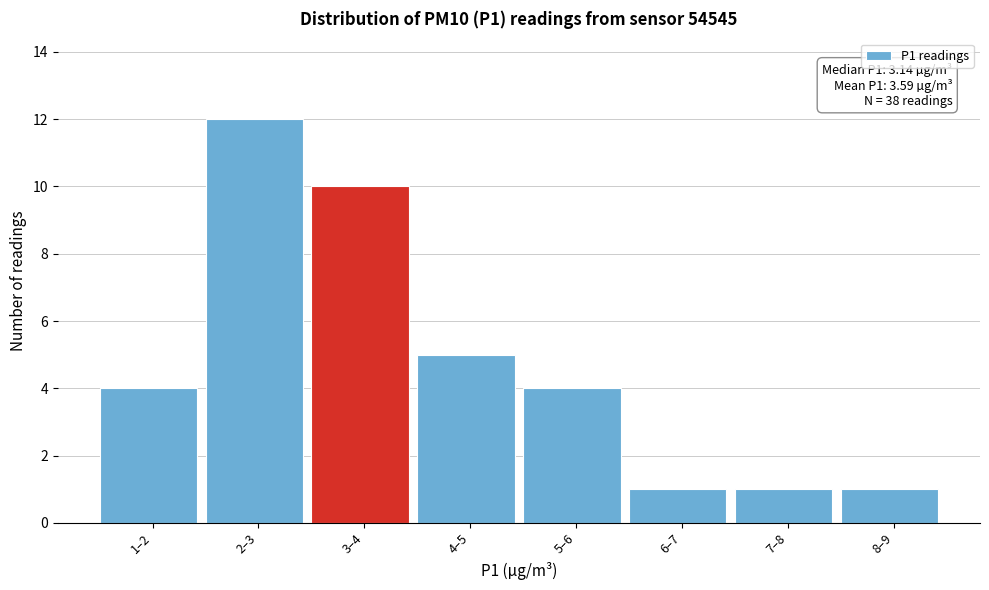

Reading right to left, transcribe all the data shown in this chart.

8–9=1	7–8=1	6–7=1	5–6=4	4–5=5	3–4=10	2–3=12	1–2=4